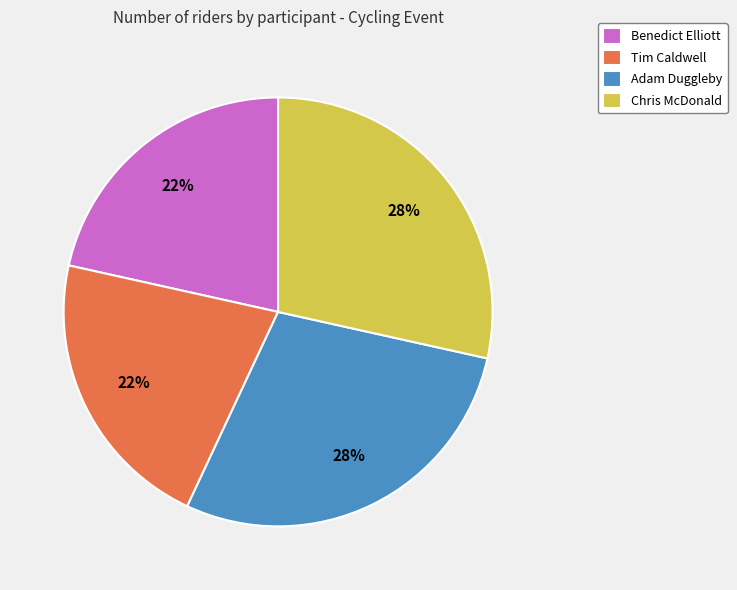

What is the ratio of the value at Chris McDonald to the value at Adam Duggleby?

1.0